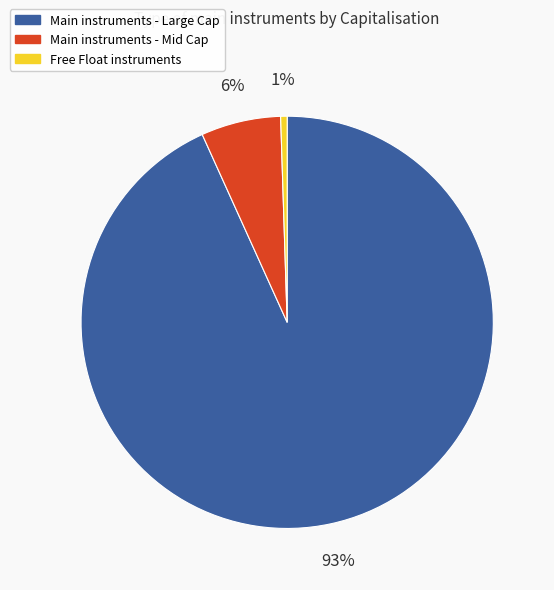

To the nearest percent, what is the average slice percentage?

33%